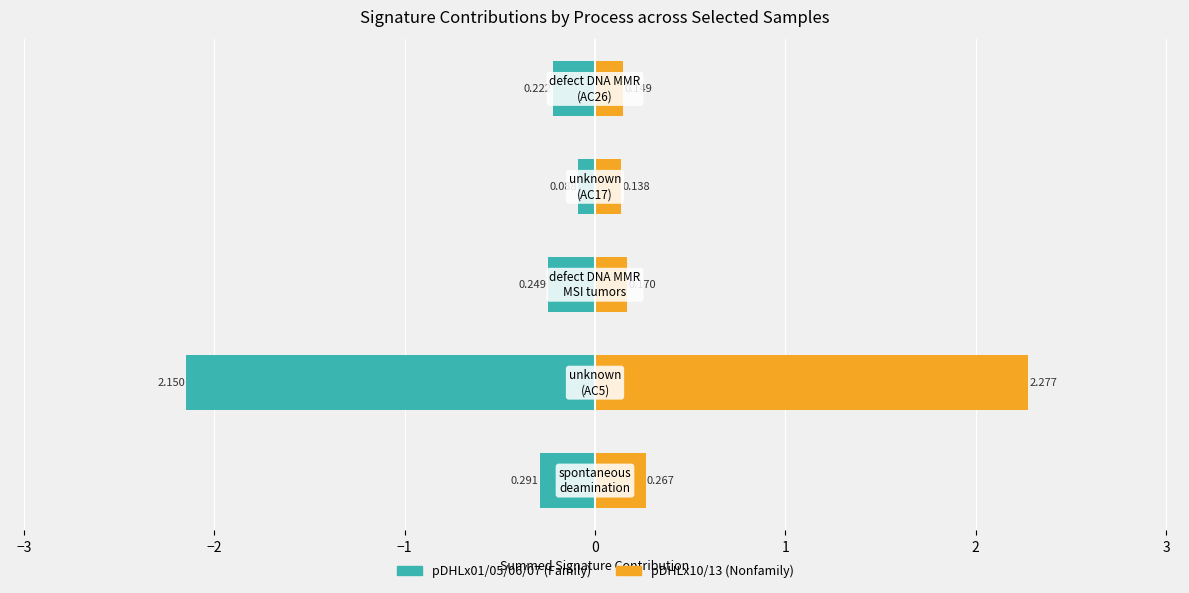

Reading left to right, extract all data points from this chart.

pDHLx01-07 (left group): −4=-0.3	−3=-2.1	−2=-0.2	−1=-0.1	0=-0.2
pDHLx10-13 (right group): −4=0.3	−3=2.3	−2=0.2	−1=0.1	0=0.1